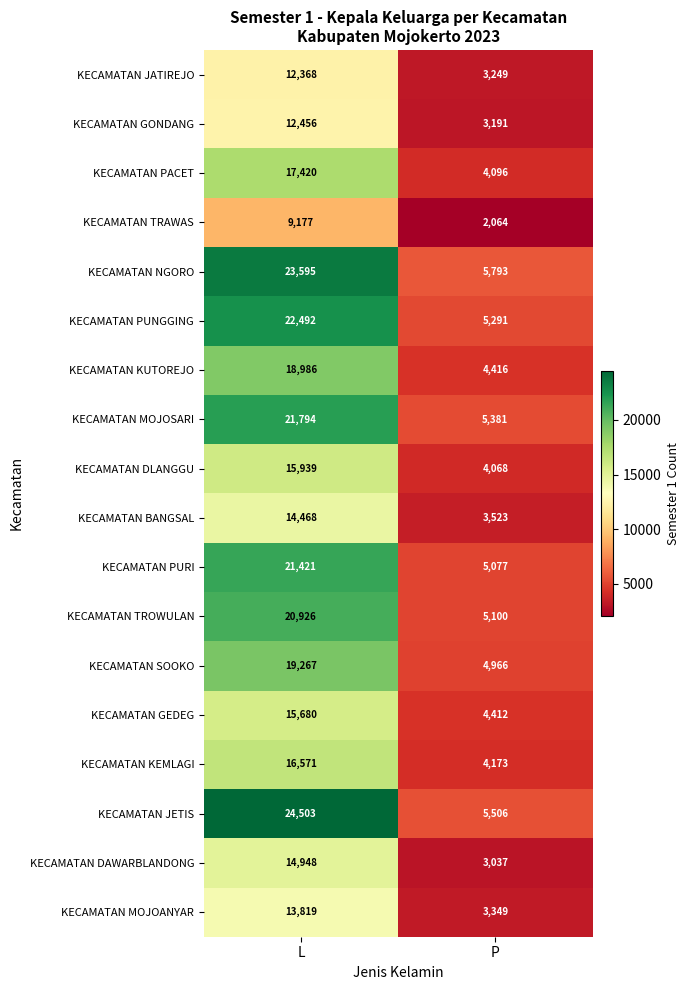

Read the KECAMATAN BANGSAL value at L.

14468